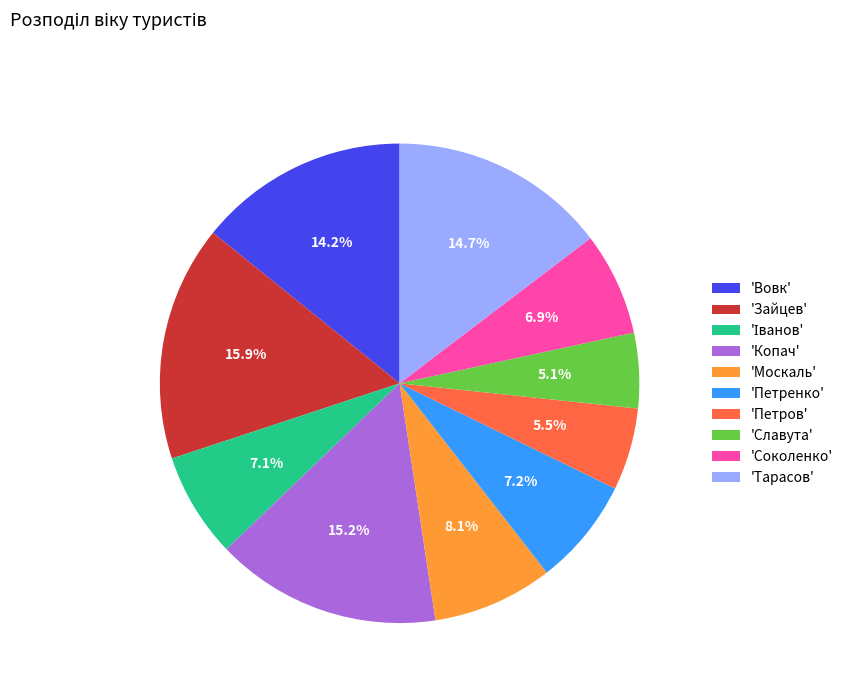

Which category has the biggest portion of the pie?

'Зайцев'